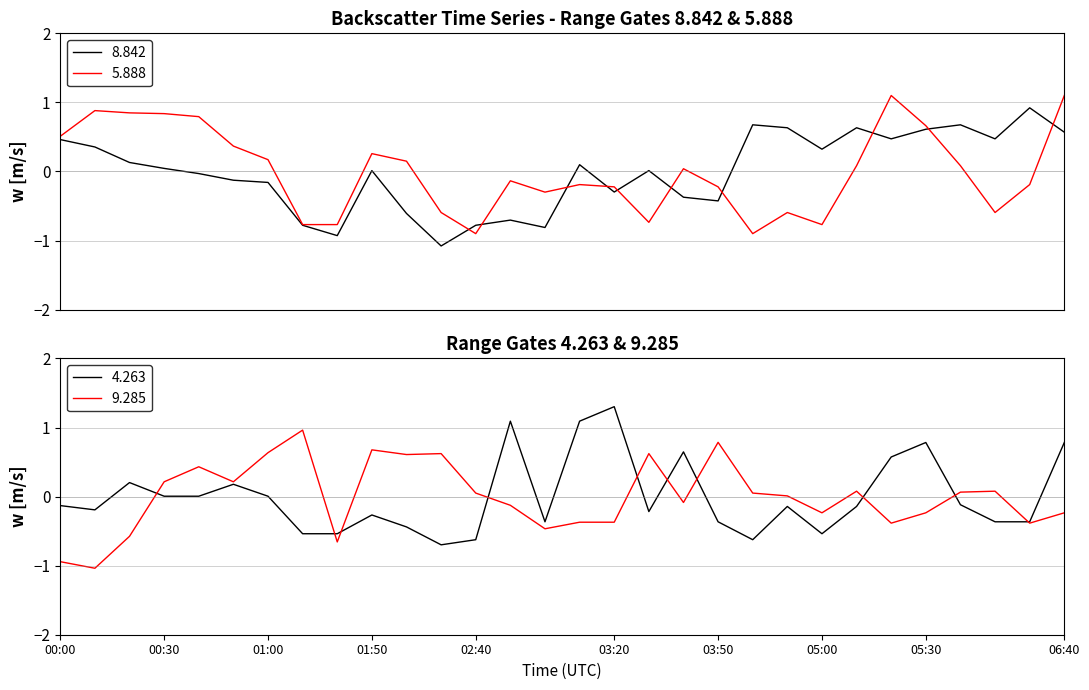

What is the spread (max minus min) of values at 04:20?

1.6